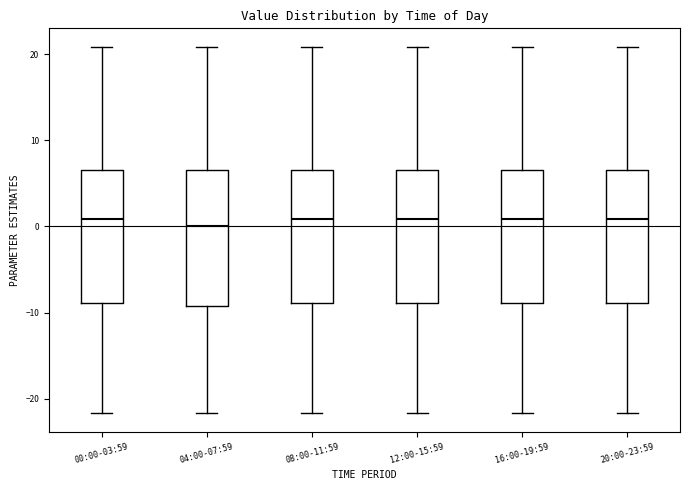

Reading left to right, transcribe this box plot: for each box, give where its median line is, the range the box spans, and where its two whiskers end, as read against the y-axis. The values are not printed on the chart, so give them approximately, as read against the axis.

00:00-03:59: median 1, box -9 to 7, whiskers -22 to 21
04:00-07:59: median 0, box -9 to 7, whiskers -22 to 21
08:00-11:59: median 1, box -9 to 7, whiskers -22 to 21
12:00-15:59: median 1, box -9 to 7, whiskers -22 to 21
16:00-19:59: median 1, box -9 to 7, whiskers -22 to 21
20:00-23:59: median 1, box -9 to 7, whiskers -22 to 21